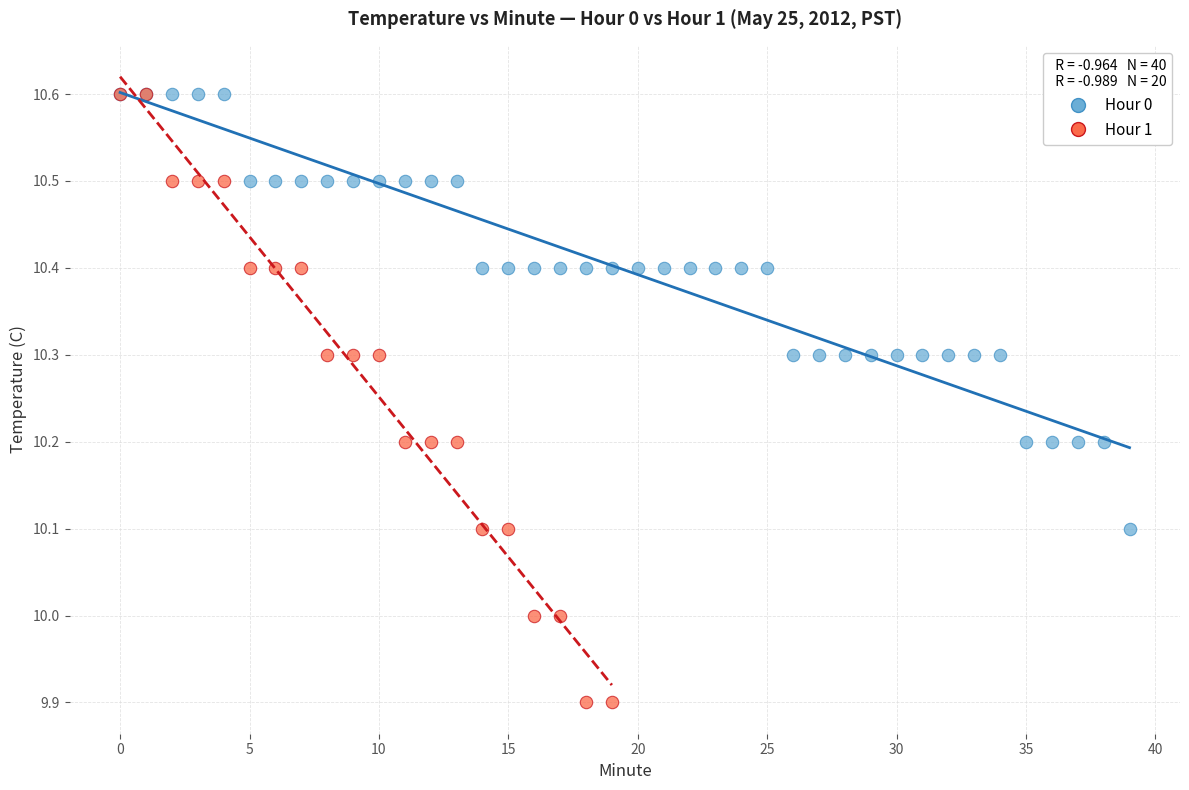

Which series reaches the minimum Y coordinate?

Hour 1